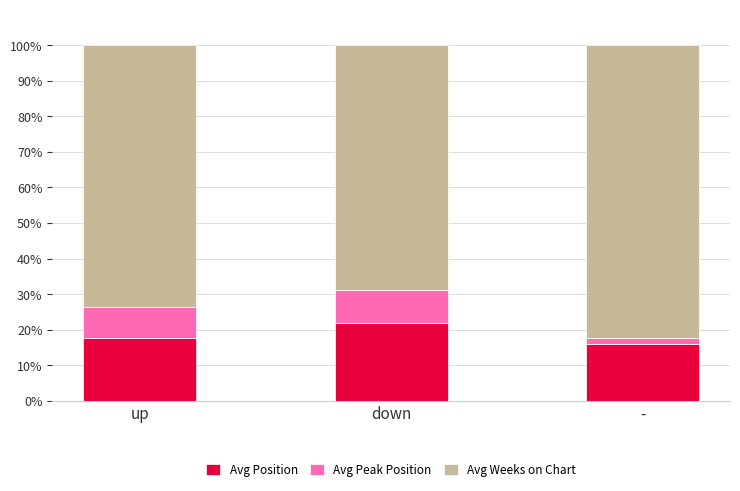

How many bars are there in total?

3